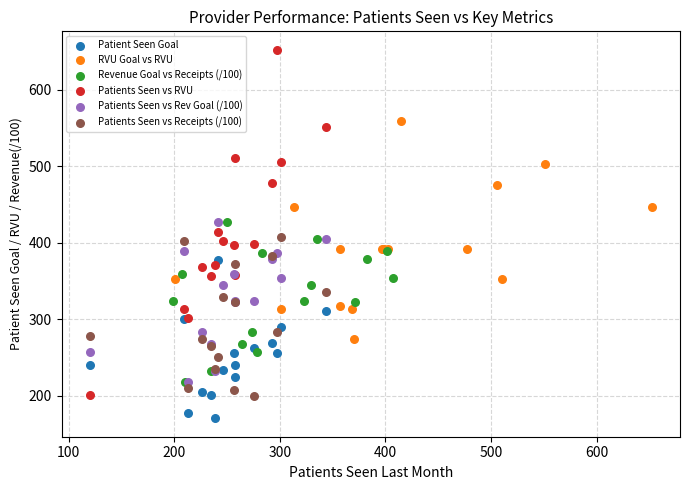

Which series reaches the minimum Y coordinate?

Patient Seen Goal